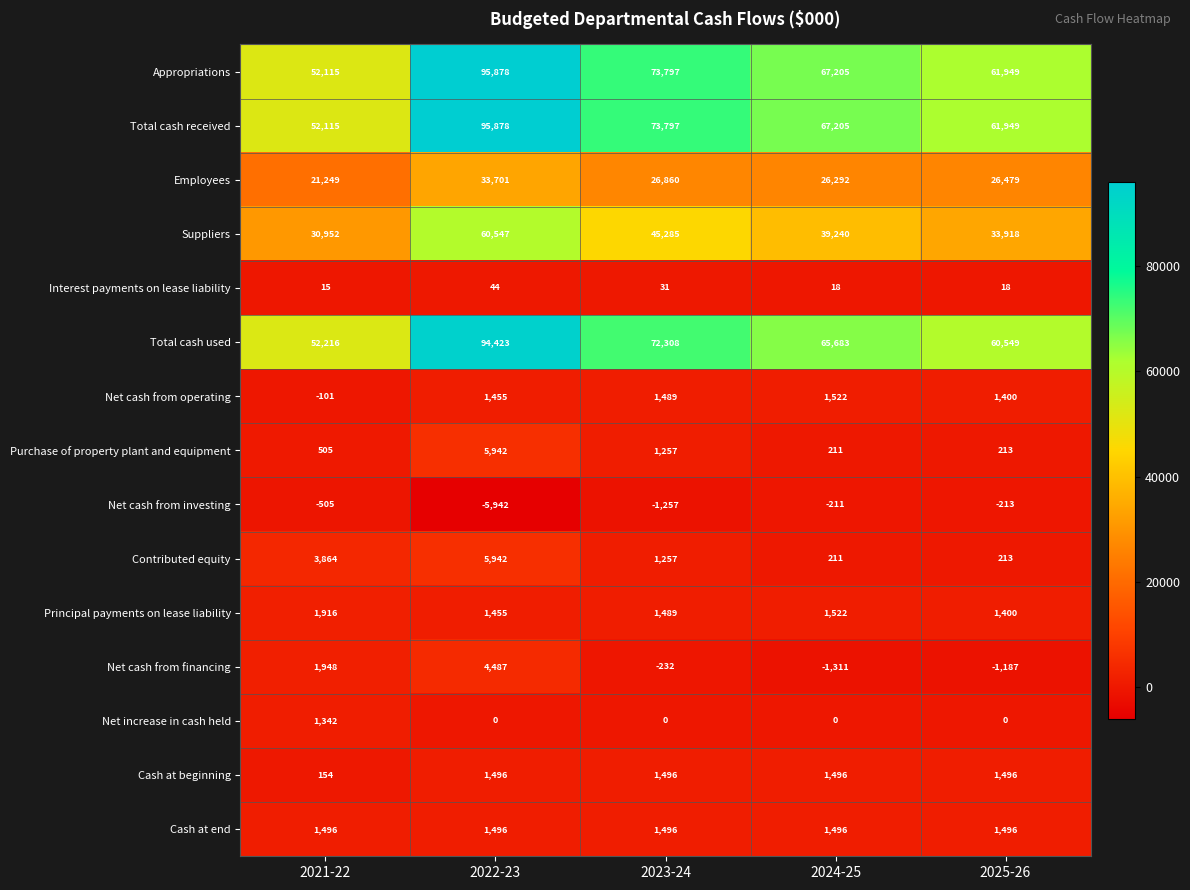

What is the spread (max minus min) of values at 2023-24?

75054